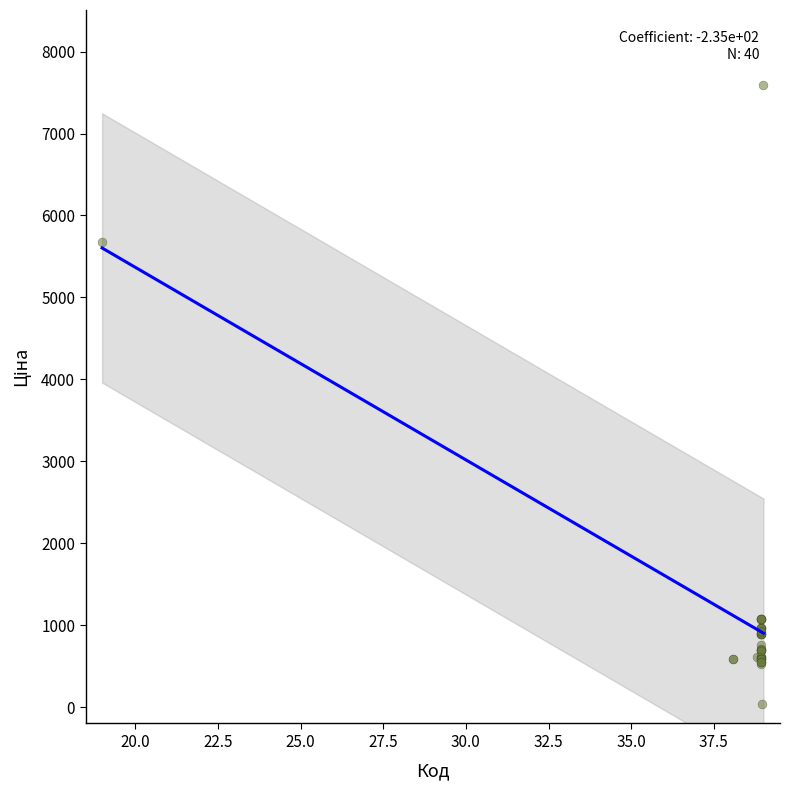

What Y value in the scatter plot is closest to 3814?

5673.8